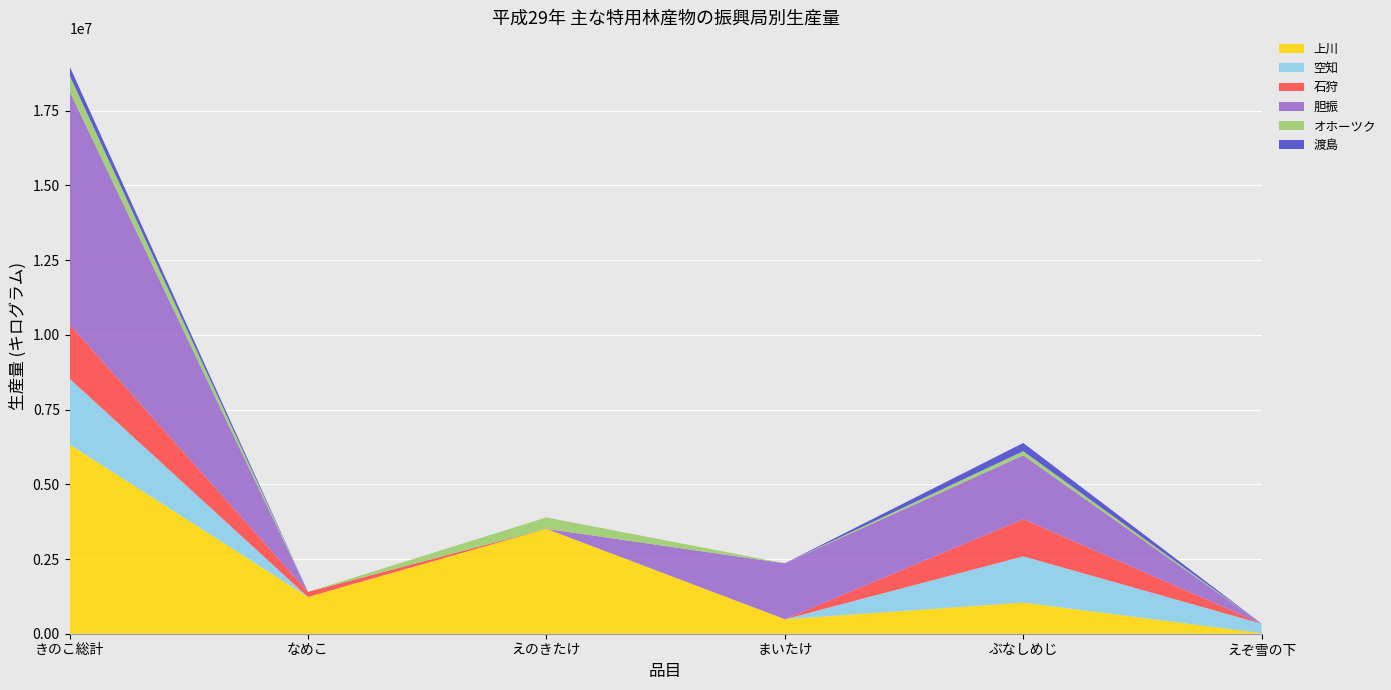

Reading right to left, extract all data points from this chart.

上川: えぞ雪の下=19050	ぶなしめじ=1042490	まいたけ=485633	えのきたけ=3511161	なめこ=1230000	きのこ総計=6332370
空知: えぞ雪の下=315000	ぶなしめじ=1546227	まいたけ=0	えのきたけ=0	なめこ=0	きのこ総計=2202347
石狩: えぞ雪の下=0	ぶなしめじ=1246916	まいたけ=0	えのきたけ=0	なめこ=169708	きのこ総計=1815353
胆振: えぞ雪の下=0	ぶなしめじ=2134666	まいたけ=1870100	えのきたけ=0	なめこ=0	きのこ総計=7803321
オホーツク: えぞ雪の下=0	ぶなしめじ=137745	まいたけ=0	えのきたけ=380390	なめこ=0	きのこ総計=531227
渡島: えぞ雪の下=0	ぶなしめじ=274520	まいたけ=0	えのきたけ=0	なめこ=0	きのこ総計=303181